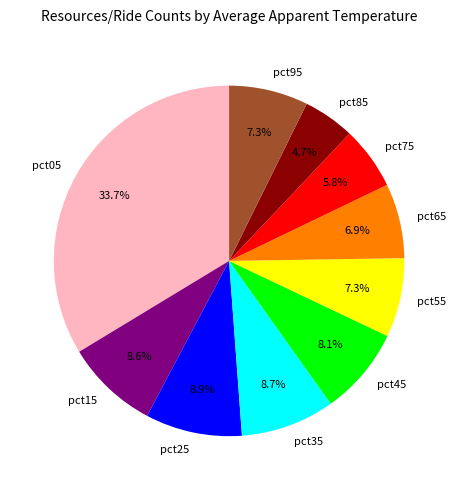

Is it true that pct05 is 39% of the pie?

False